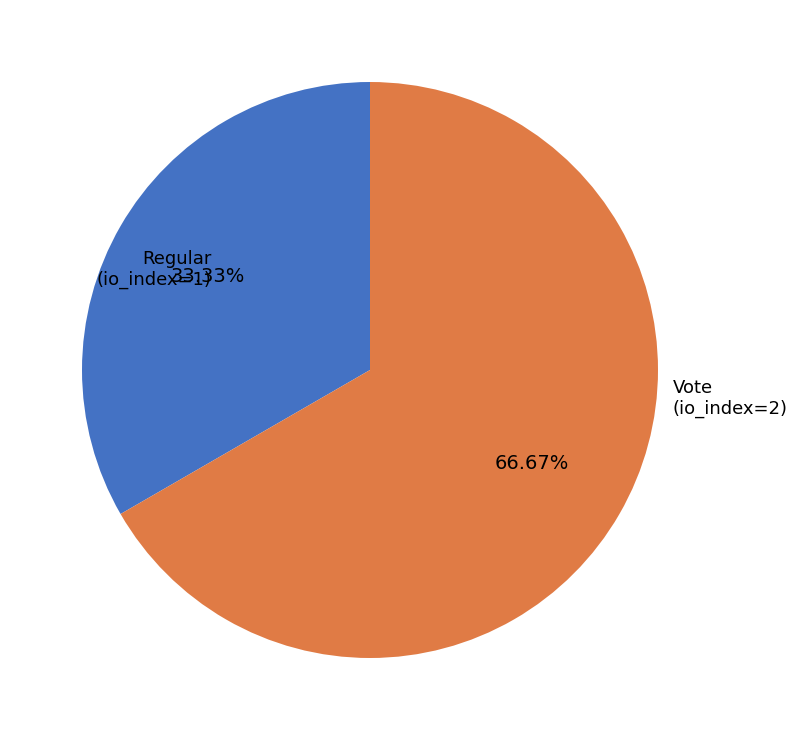

Which has a higher value, Vote or Regular?

Vote